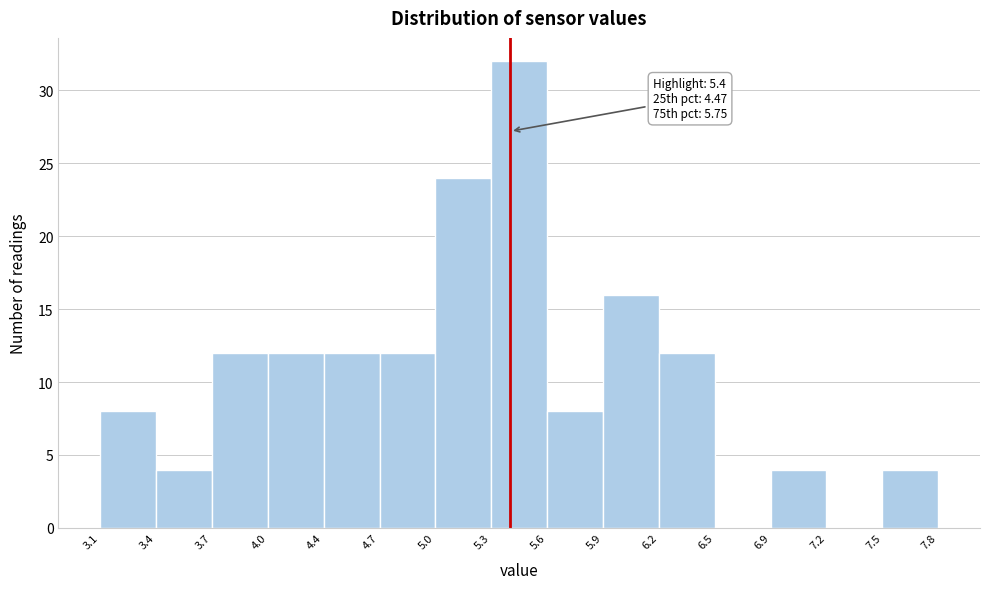

Which range on the x-axis has the tallest bar?

5.3 to 5.6